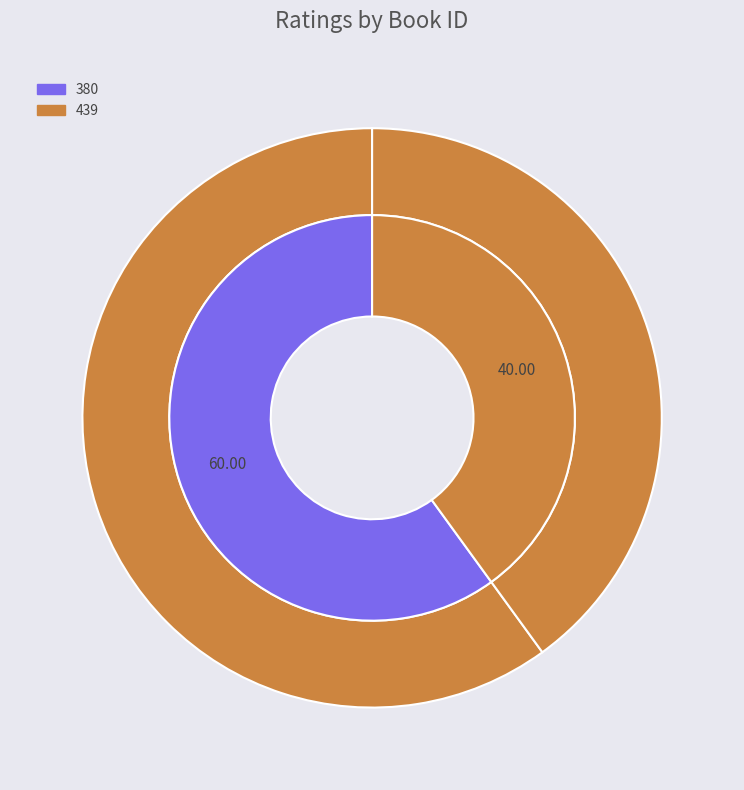

Combined, do 439 and 380 account for over 50%?

Yes